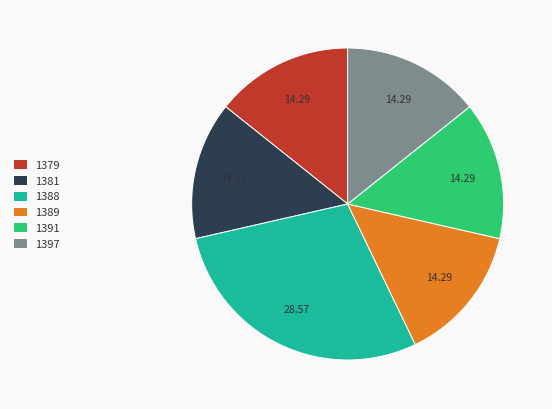

Combined, do 1388 and 1397 account for over 50%?

No